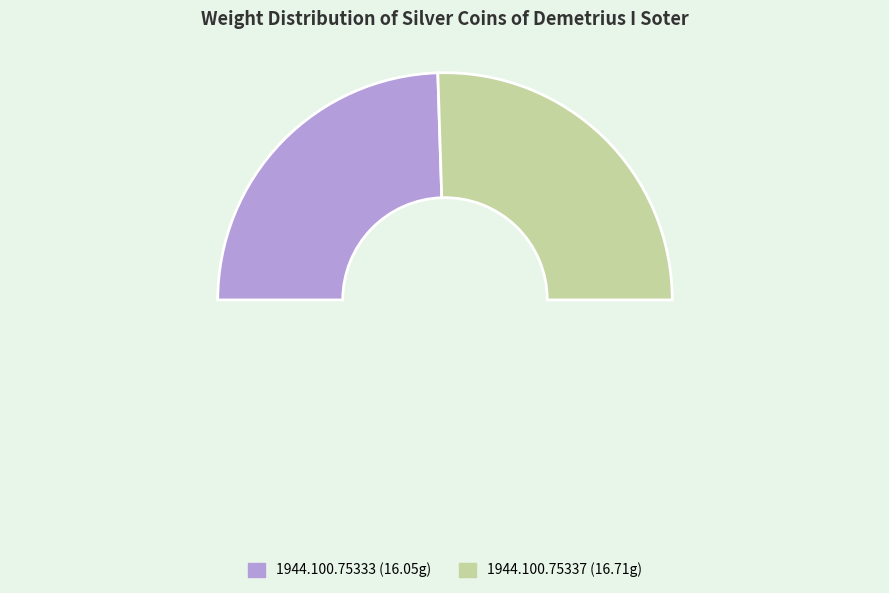

To the nearest percent, what is the combined percentage of 1944.100.75333 and 1944.100.75337?

100%